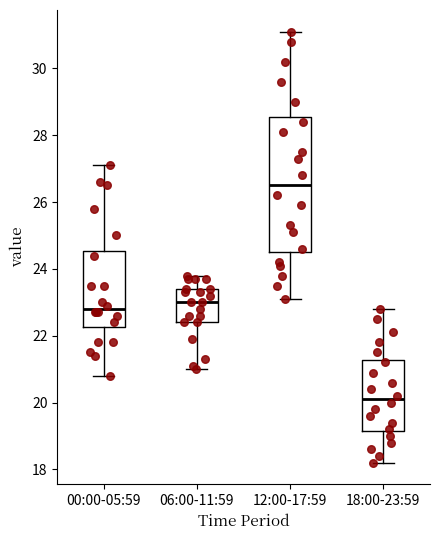

Reading left to right, read every box against the y-axis: the position of its median line, the range the box covers, and the ends of its whiskers. The values are not printed on the chart, so give them approximately, as read against the axis.

00:00-05:59: median 22.8, box 22.2 to 24.6, whiskers 20.8 to 27.2
06:00-11:59: median 23.0, box 22.4 to 23.4, whiskers 21.0 to 23.8
12:00-17:59: median 26.6, box 24.6 to 28.6, whiskers 23.2 to 31.2
18:00-23:59: median 20.2, box 19.2 to 21.2, whiskers 18.2 to 22.8